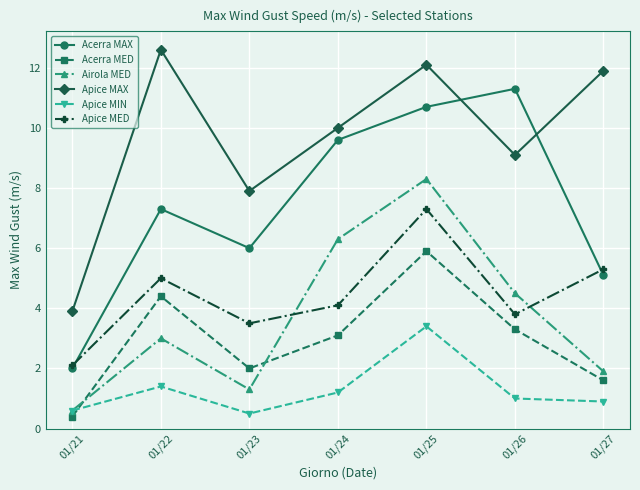

What is the difference between the Apice MED values at 01/25 and 01/23?

3.8